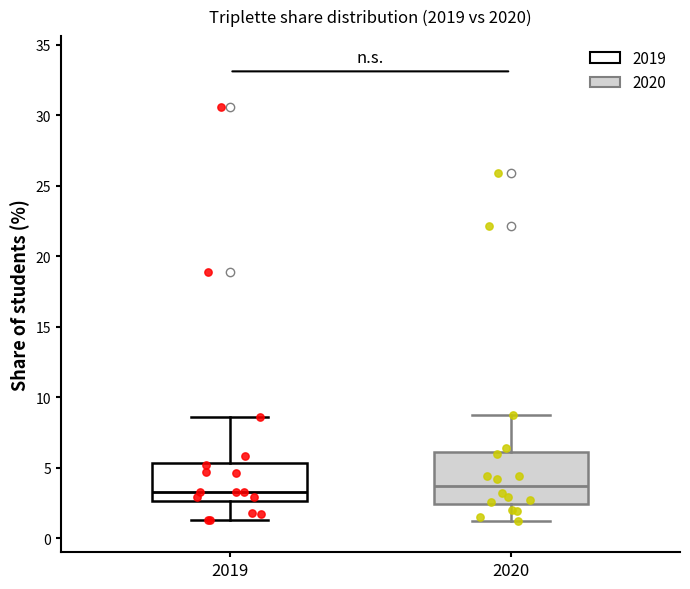

Reading left to right, transcribe this box plot: for each box, give where its median line is, the range the box spans, and where its two whiskers end, as read against the y-axis. The values are not printed on the chart, so give them approximately, as read against the axis.

2019: median 3.5, box 2.5 to 5.5, whiskers 1.5 to 8.5
2020: median 3.5, box 2.5 to 6.0, whiskers 1.0 to 8.5